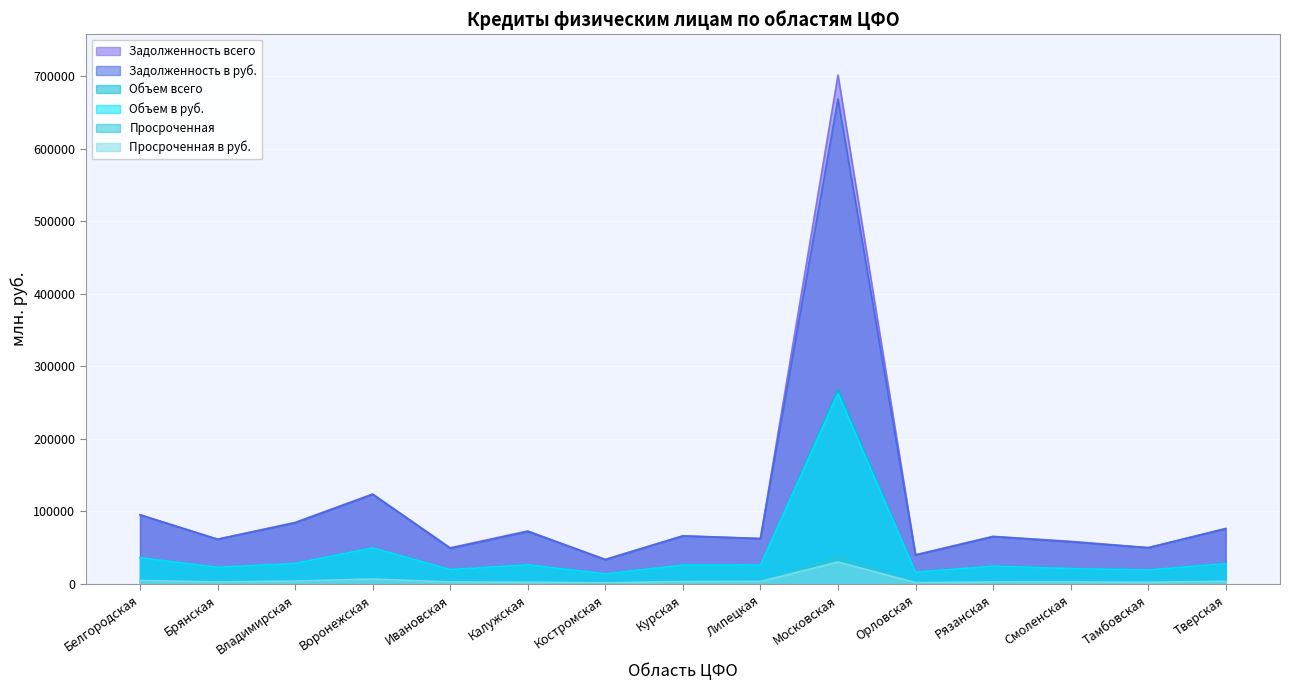

Is it true that Задолженность в руб. equals 18384 at Владимирская?

False